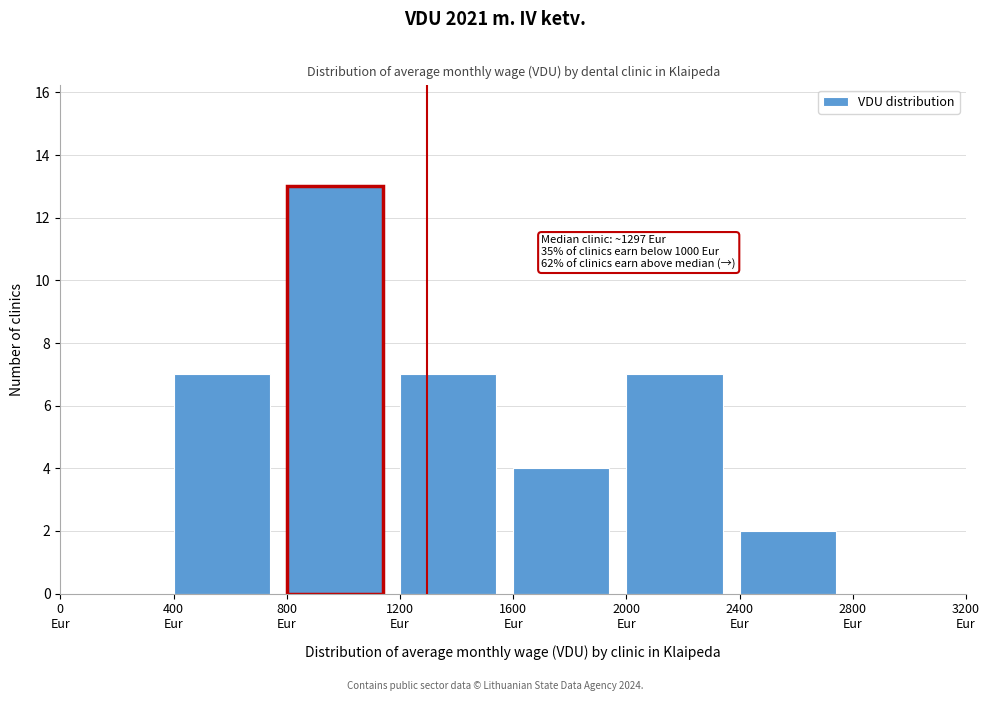

Which range on the x-axis has the tallest bar?

800 to 1200